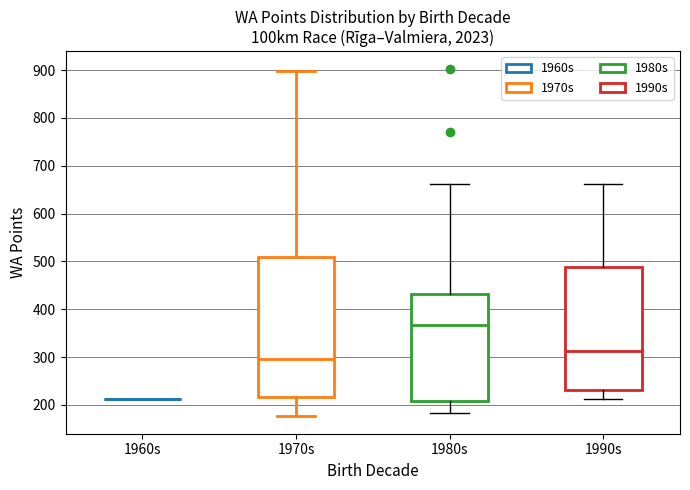

Reading left to right, read every box against the y-axis: the position of its median line, the range the box covers, and the ends of its whiskers. The values are not printed on the chart, so give them approximately, as read against the axis.

1960s: box collapsed to a line at 210, whiskers 210 to 210
1970s: median 300, box 220 to 510, whiskers 180 to 900
1980s: median 370, box 210 to 430, whiskers 180 to 660
1990s: median 310, box 230 to 490, whiskers 210 to 660